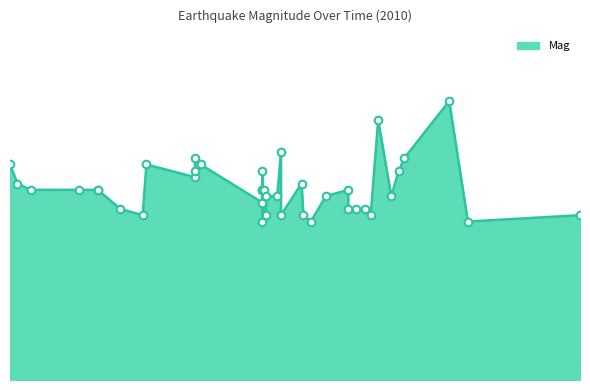

What is the change in value from 2010-07-05 to 2010-05-30?

+0.3